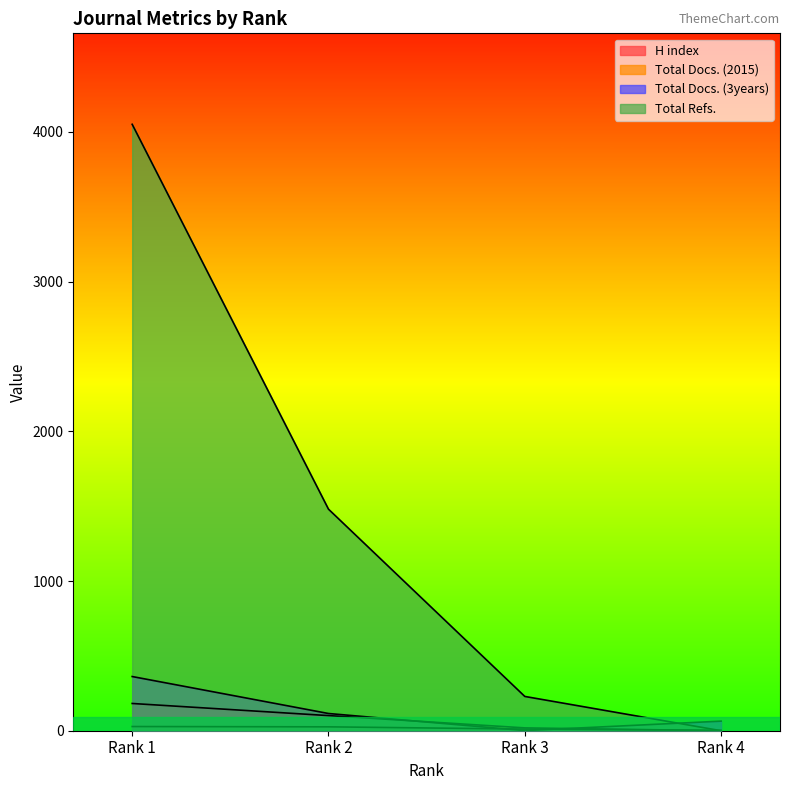

Reading right to left, extract all data points from this chart.

H index: 2	11	26	28
Total Docs. (2015): 0	19	101	182
Total Docs. (3years): 64	1	115	362
Total Refs.: 0	229	1480	4051